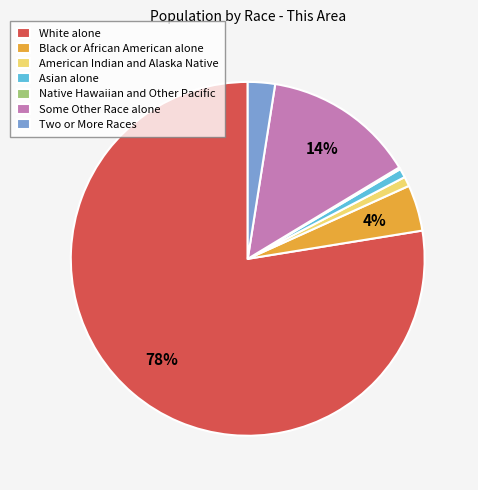

Between Some Other Race alone and Two or More Races, which is larger?

Some Other Race alone